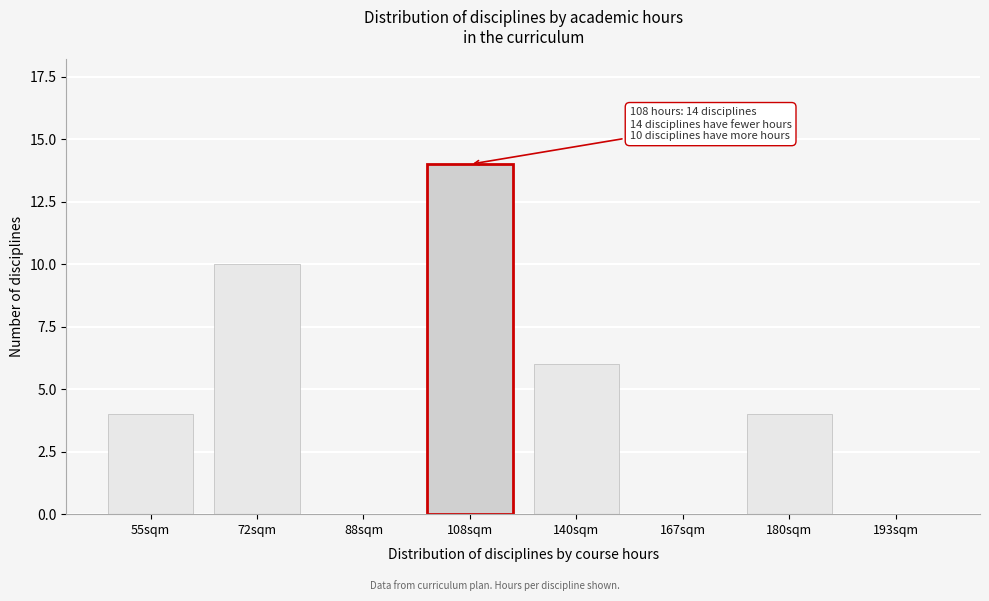

Reading left to right, extract all data points from this chart.

55sqm=4	72sqm=10	88sqm=0	108sqm=14	140sqm=6	167sqm=0	180sqm=4	193sqm=0